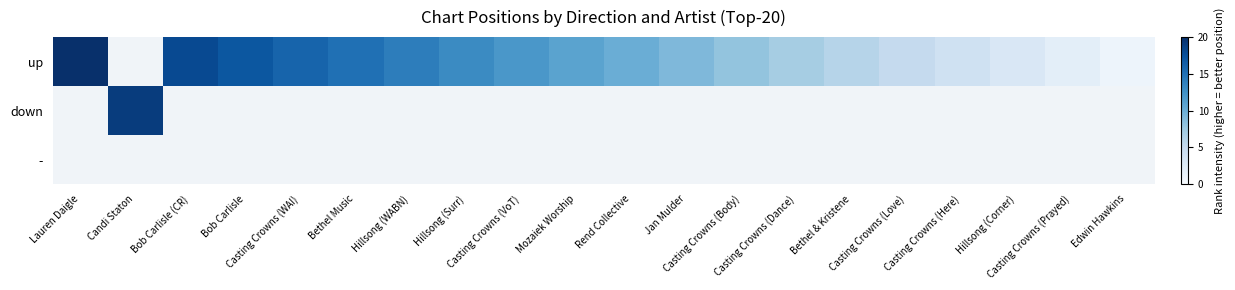

How many distinct data groups are displayed?

3